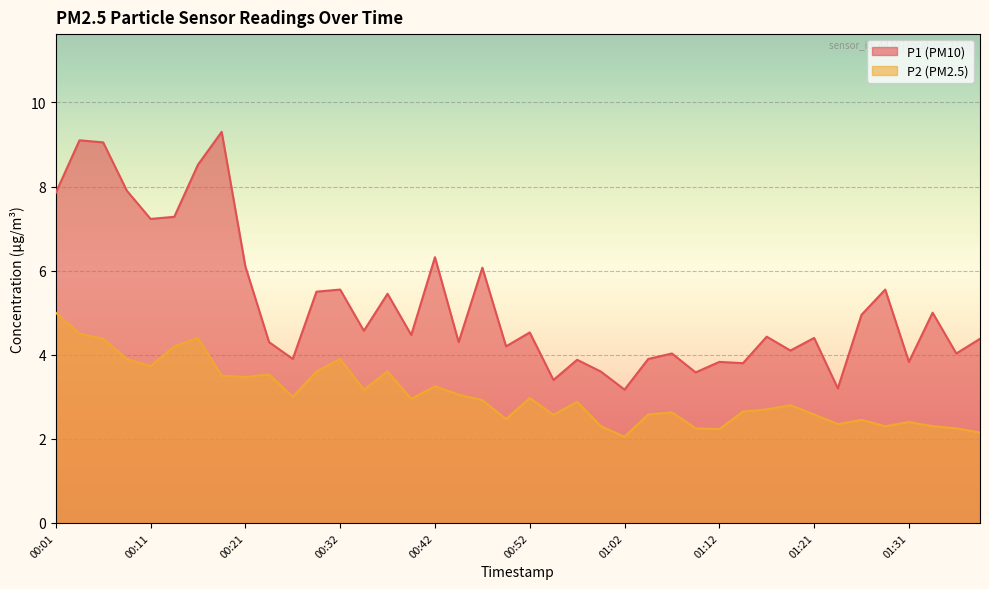

Between 01:36 and 01:29, which is larger?

01:29